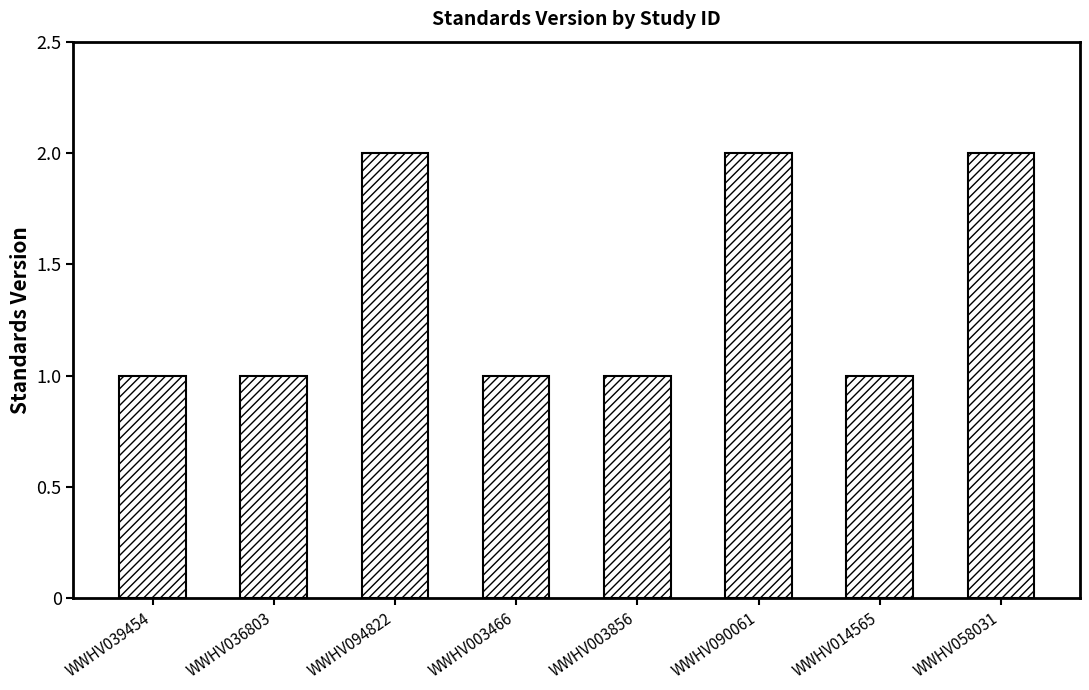

Approximately how many times larger is the value at WWHV094822 compared to WWHV003466?

2.0